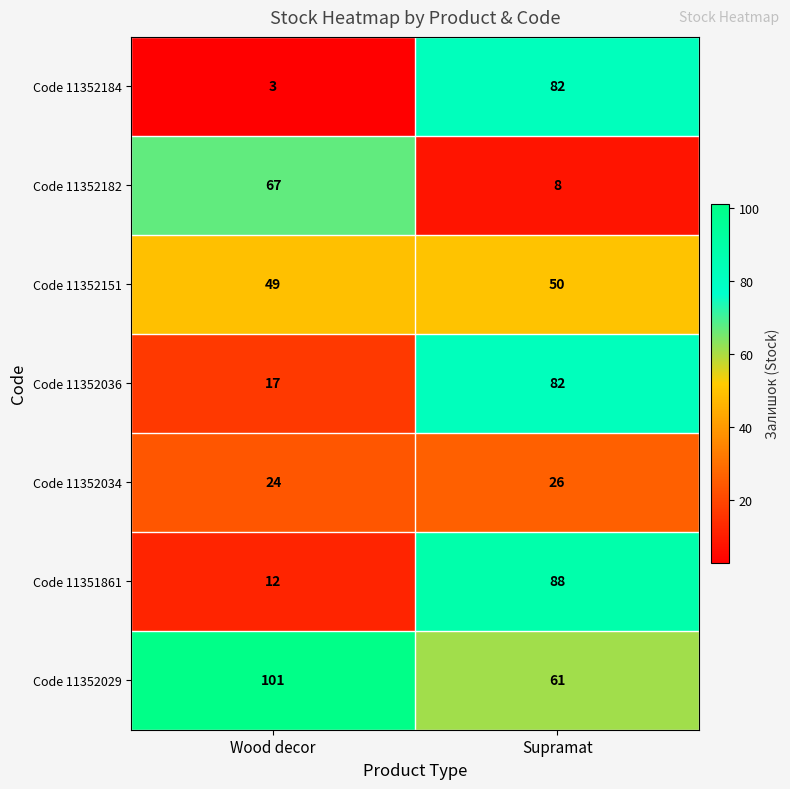

What is the minimum value shown in the chart?

3